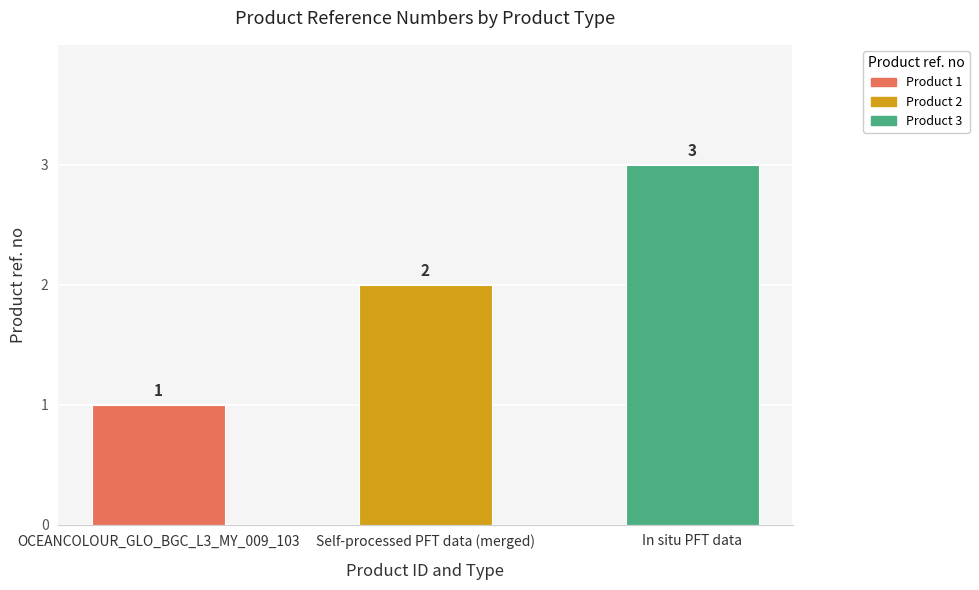

At which category does the chart reach its minimum across all series?

OCEANCOLOUR_GLO_BGC_L3_MY_009_103